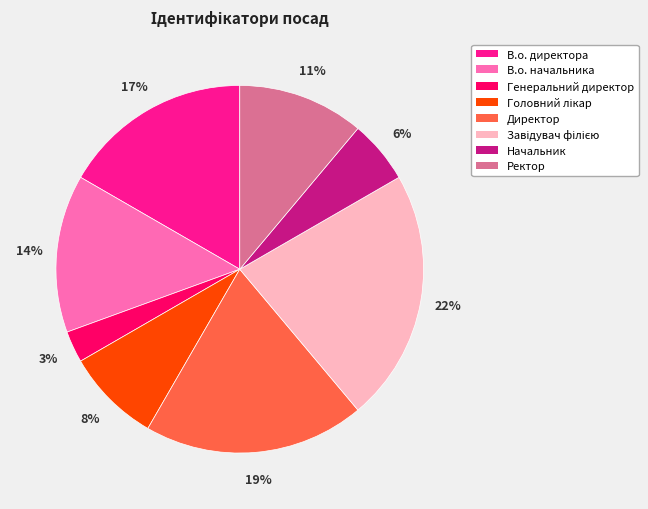

Is the sum of В.о. начальника and Начальник greater than half?

No